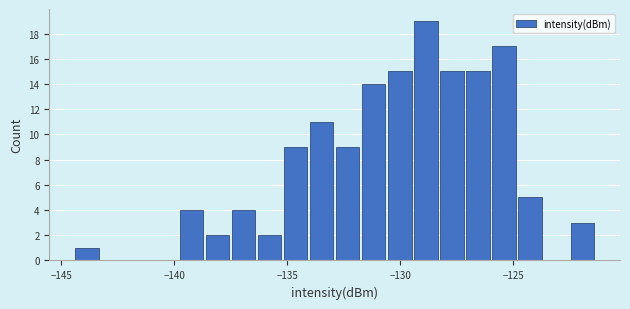

Around what value on the x-axis is the tallest bar? Give the approximate position of its centre, as read against the axis.

-129.0